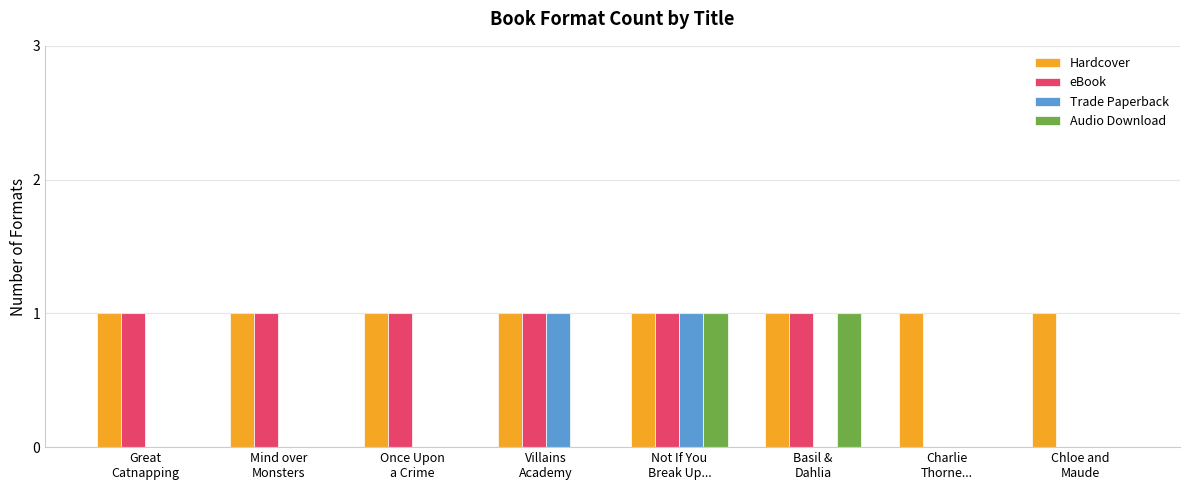

Which series has the largest total across all categories?

Hardcover